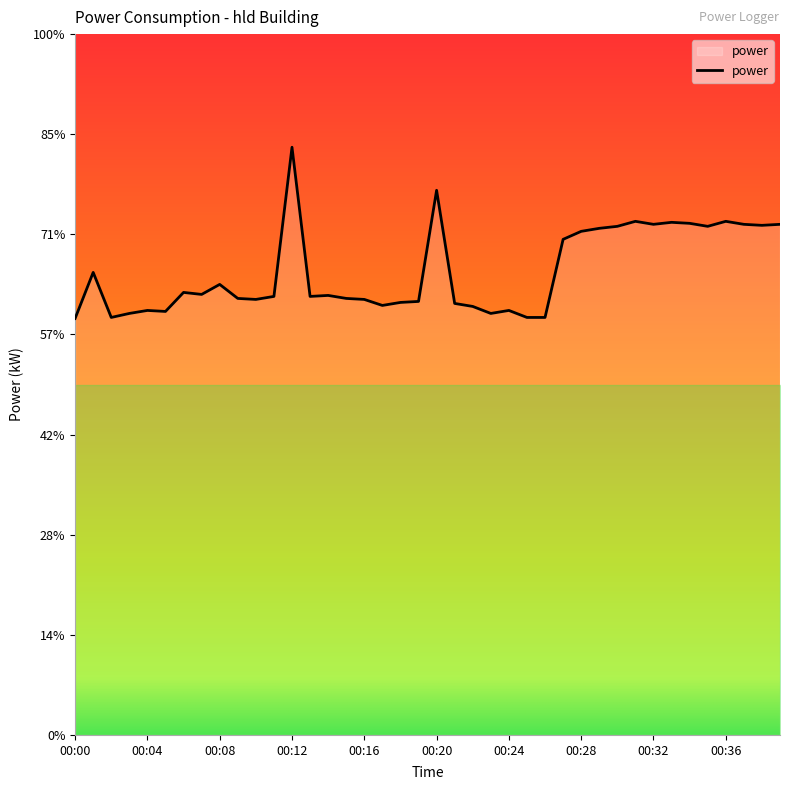

How many points are lower than both their immediate neighbors (excluding endpoints)?

10